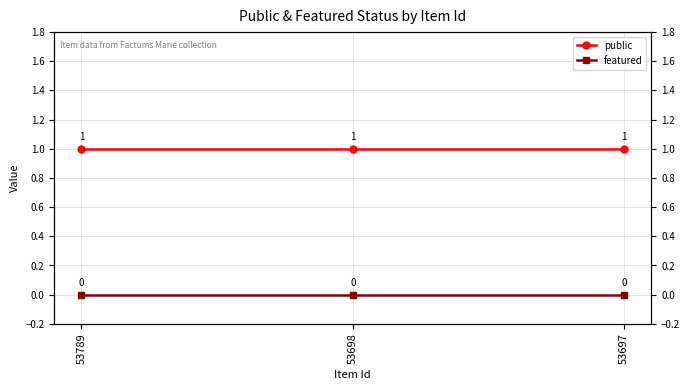

What are all the series names shown in the legend?

public, featured